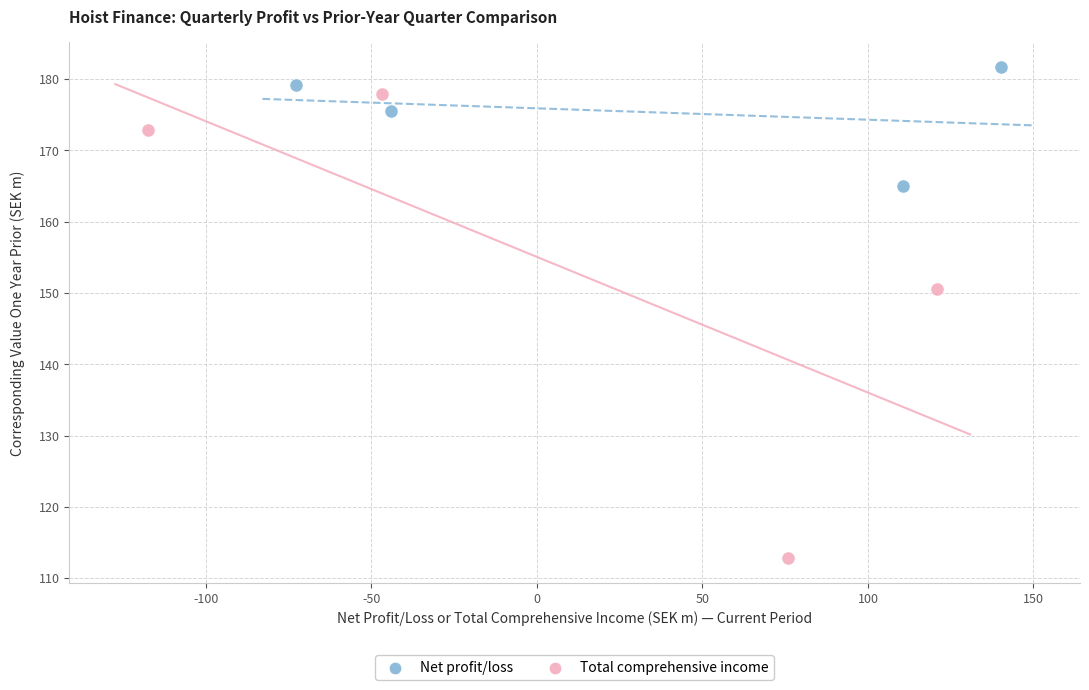

Which series reaches the maximum Y coordinate?

Net profit/loss